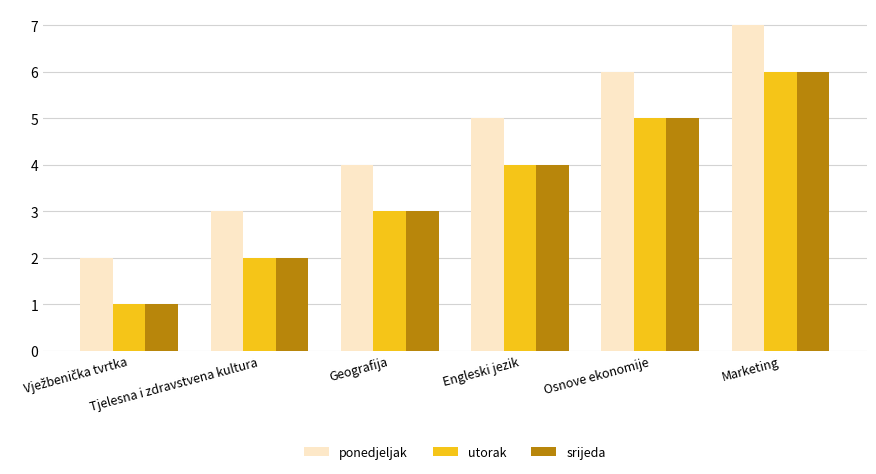

What is the value of the utorak bar at the 5th from the left?

5